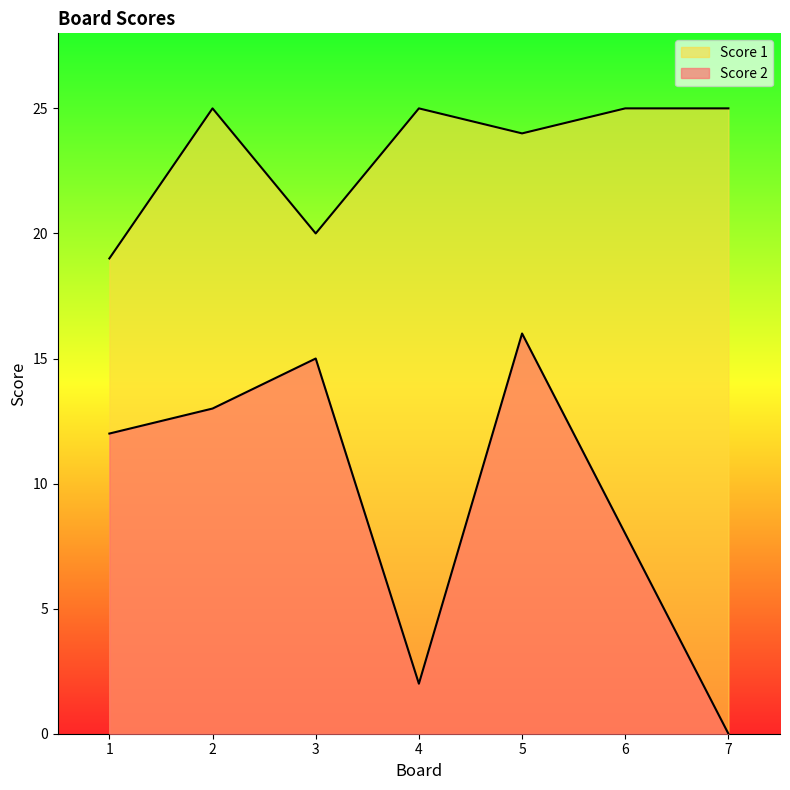

At which category does the chart reach its peak across all series?

2